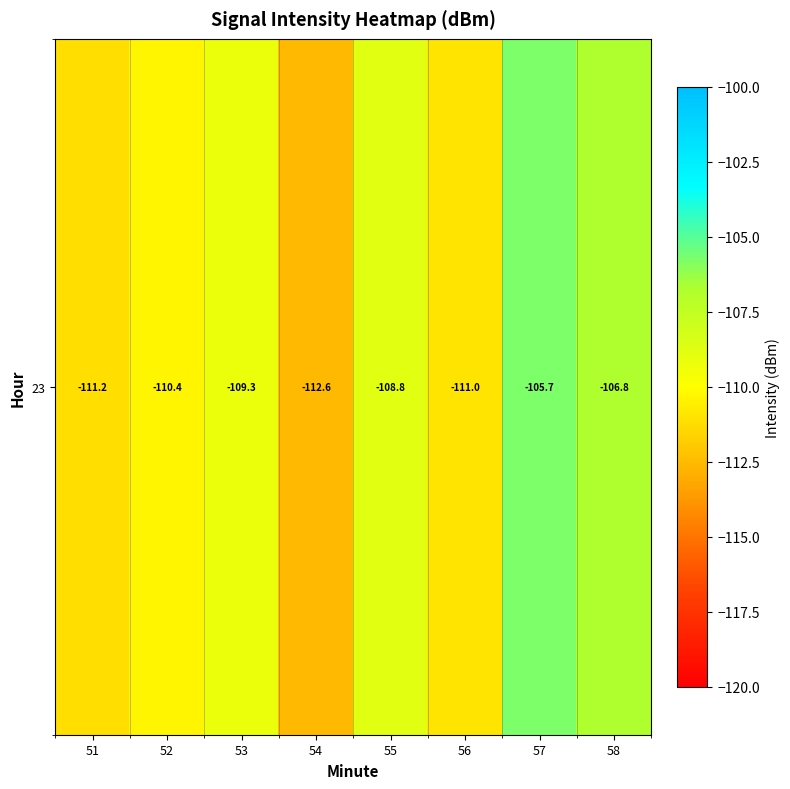

How many values exceed -109?

3